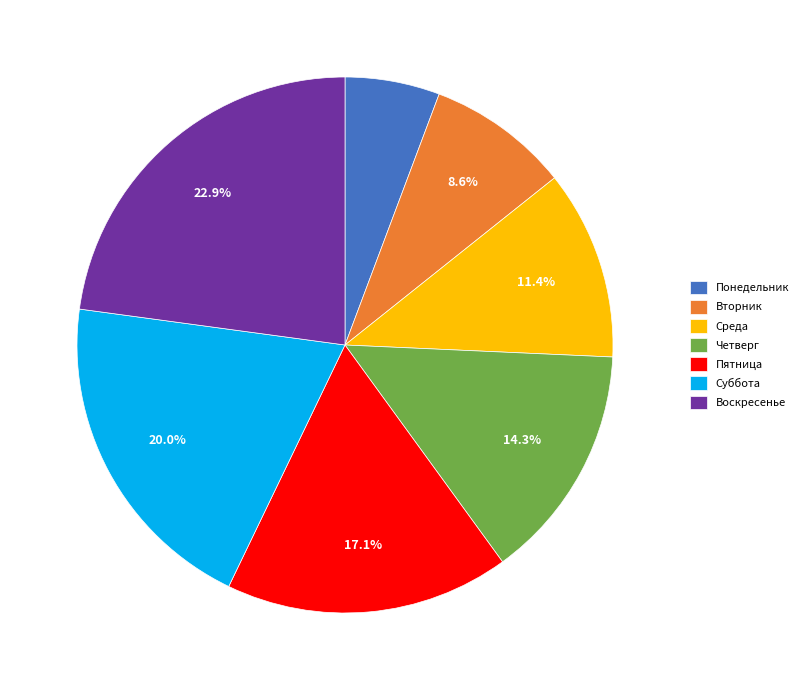

To the nearest percent, what is the difference between the Понедельник and Воскресенье slice percentages?

17%